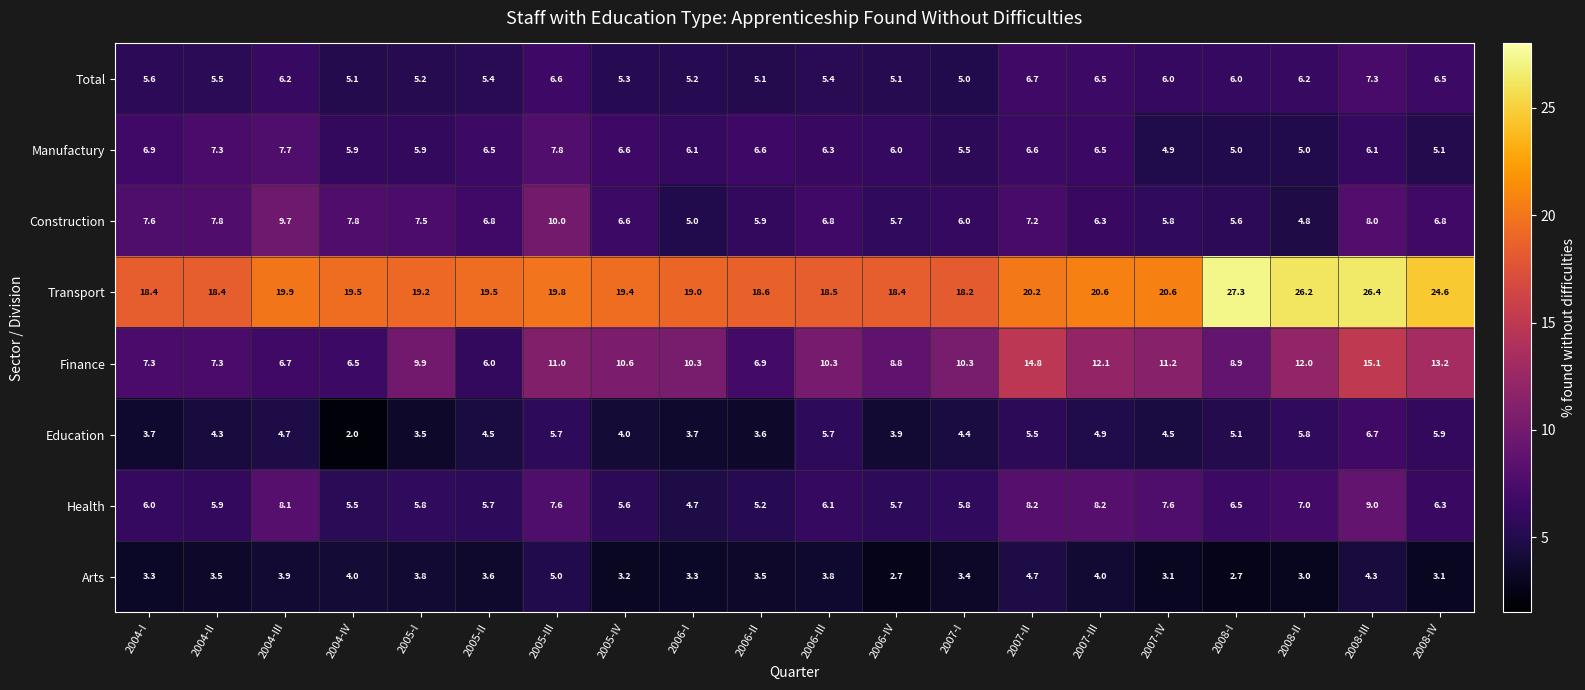

At which category is the sum across all series the highest?

2008-III